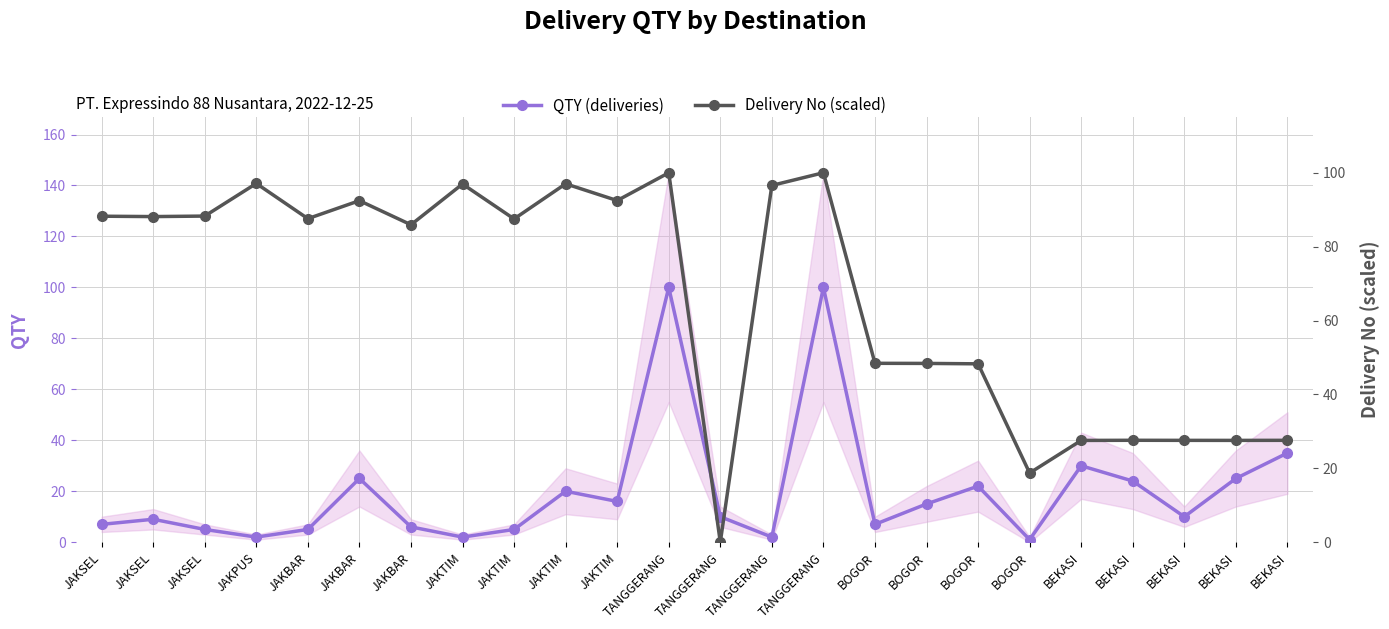

What is the total value across all series at BEKASI?

57.5